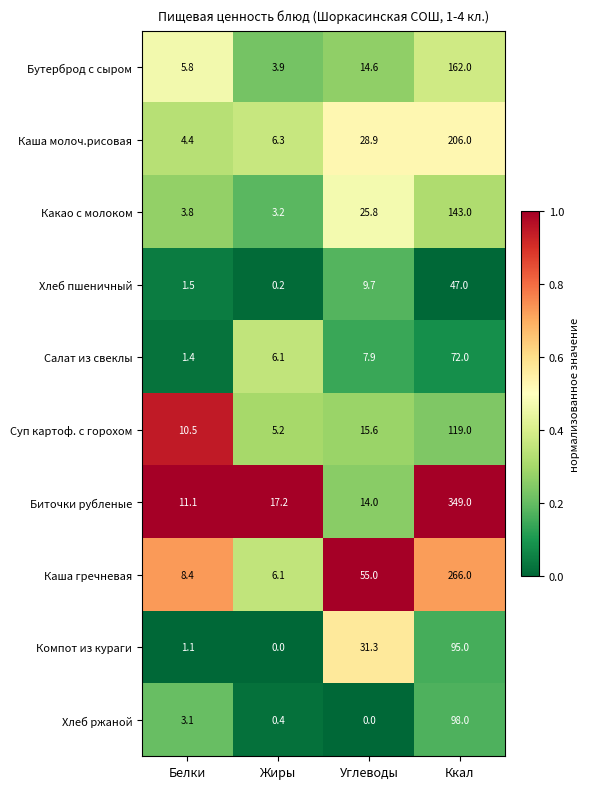

Which series has the largest range (max minus min)?

Биточки рубленые